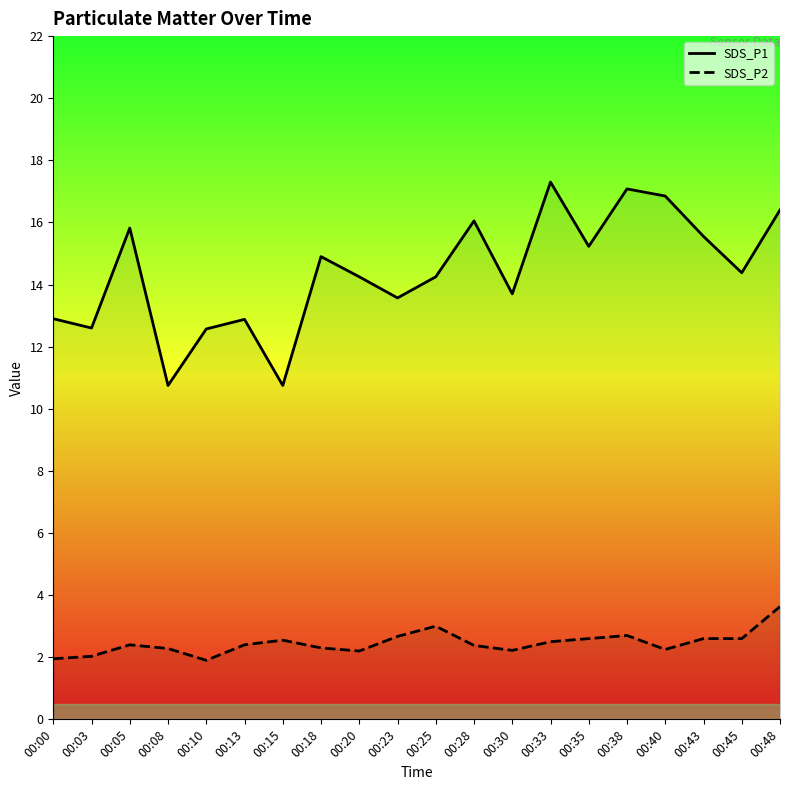

Count the number of categories in the chart.

20